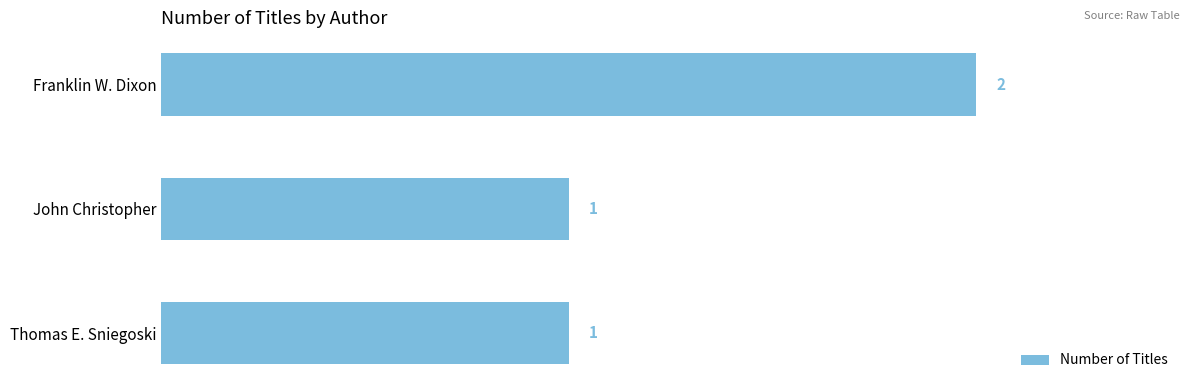

What is the ratio of the value at John Christopher to the value at Franklin W. Dixon?

0.5